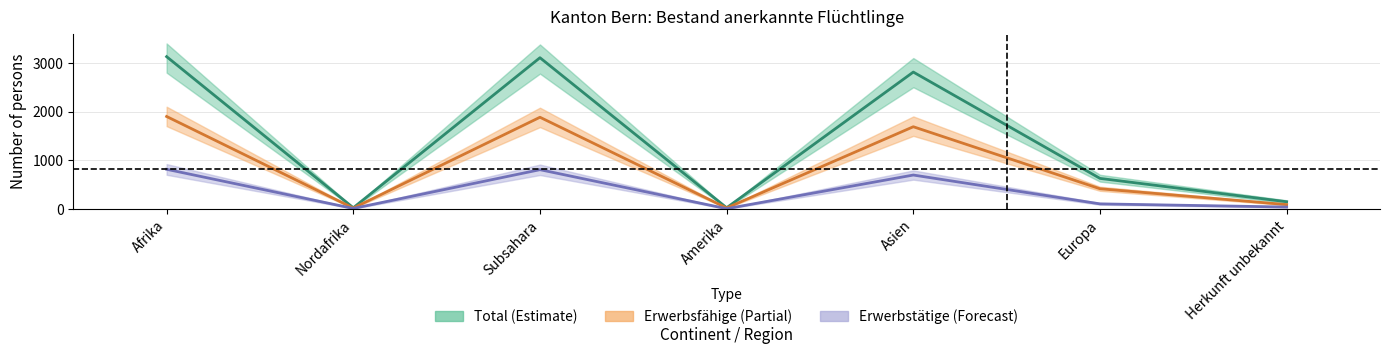

What is the difference between the second highest and second lowest values in the Total series?

3085